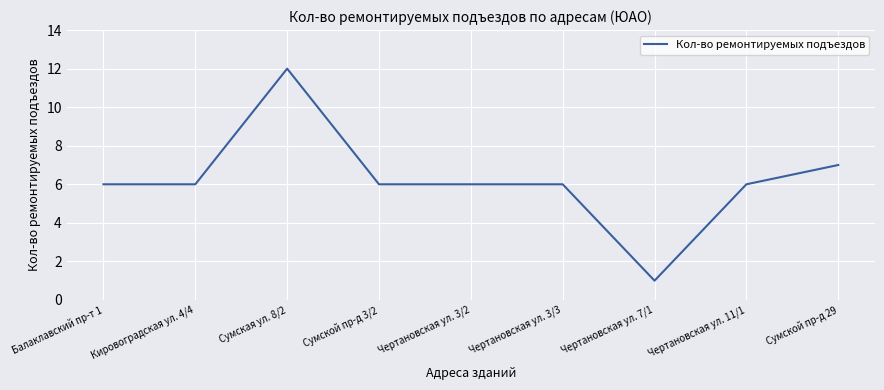

What is the average value?

6